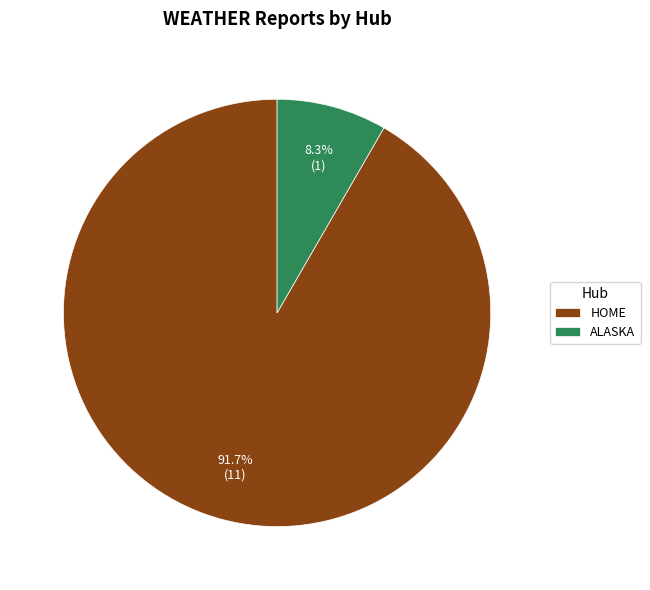

Between HOME and ALASKA, which is larger?

HOME